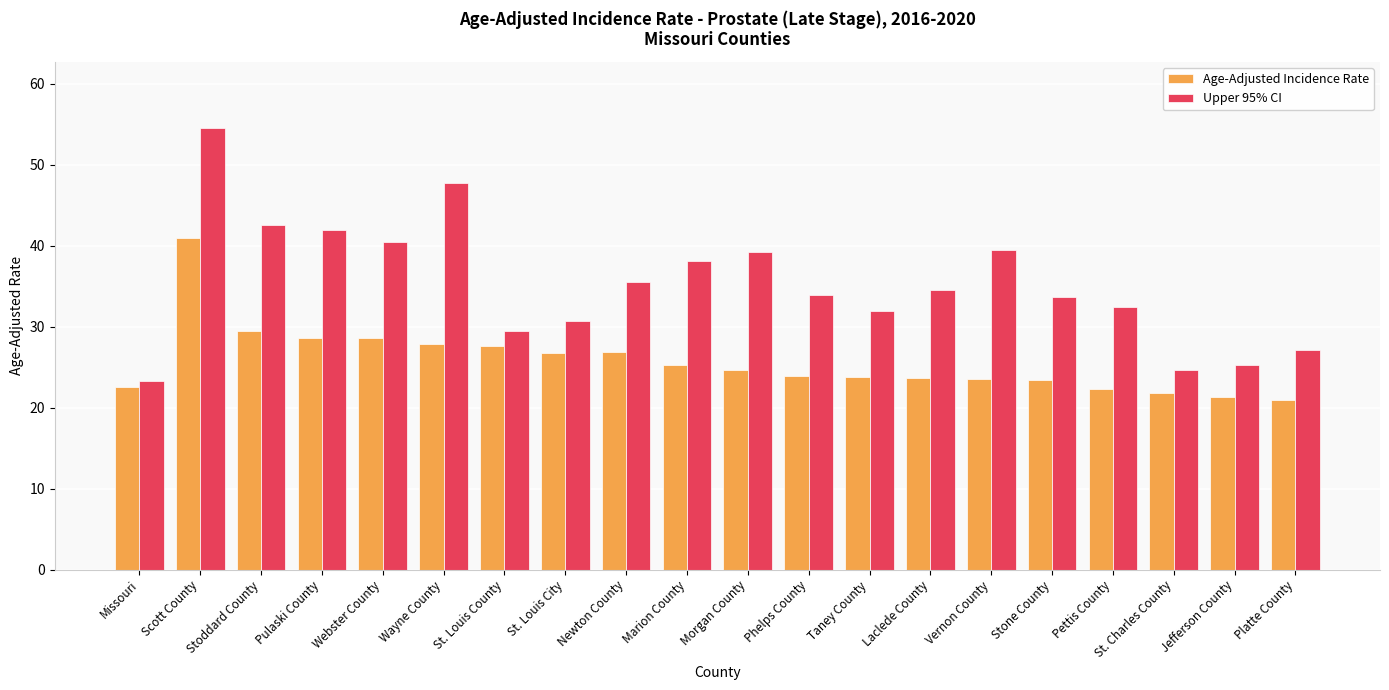

At how many categories does at least one series exceed 43?

2